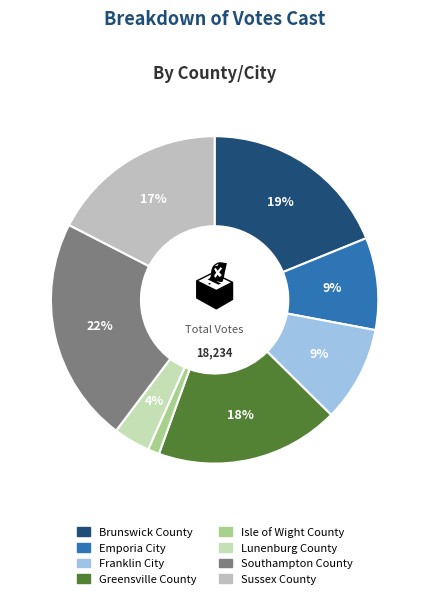

To the nearest percent, what is the difference between the Brunswick County and Southampton County slice percentages?

3%